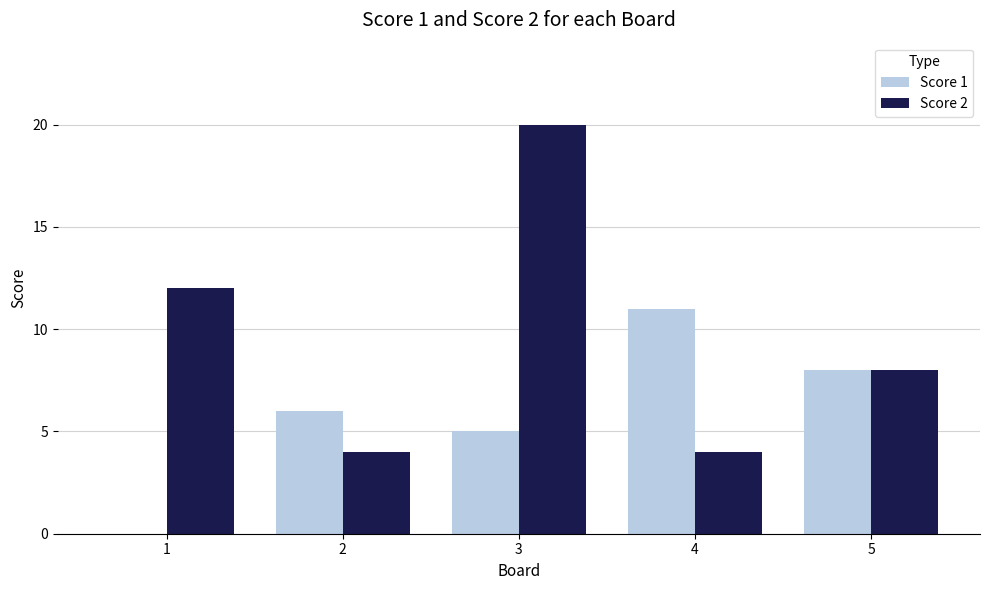

Is the value of Score 1 at 2 greater than the value of Score 2 at 1?

No